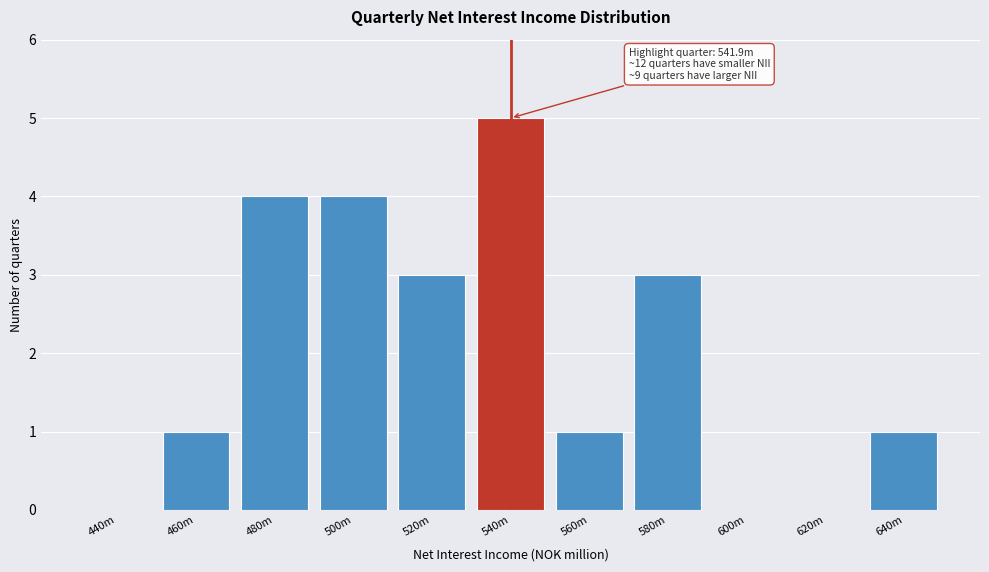

Reading right to left, what are all the values shown in this chart?

640m=1	620m=0	600m=0	580m=3	560m=1	540m=5	520m=3	500m=4	480m=4	460m=1	440m=0